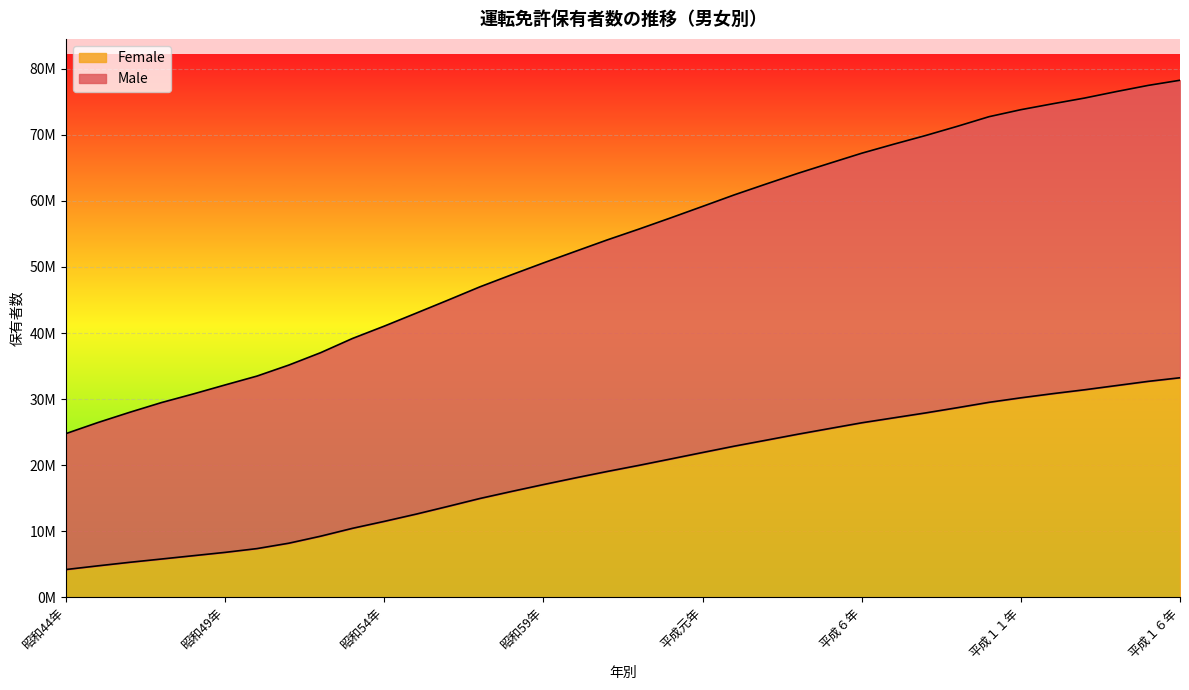

Reading left to right, list all the values displayed in this chart.

Male: 昭和44年=24782107	昭和45年=26449229	昭和46年=28000367	昭和47年=29474643	昭和48年=30778778	昭和49年=32143688	昭和50年=33482514	昭和51年=35148742	昭和52年=37022922	昭和53年=39174099	昭和54年=41042876	昭和55年=43000383	昭和56年=44973064	昭和57年=46978577	昭和58年=48814356	昭和59年=50606685	昭和60年=52347735	昭和61年=54079827	昭和62年=55724173	昭和63年=57423924	平成元年=59159342	平成２年=60908993	平成３年=62553596	平成４年=64172276	平成５年=65695677	平成６年=67205667	平成７年=68563830	平成８年=69874878	平成９年=71271222	平成１０年=72733411	平成１１年=73792756	平成１２年=74686752	平成１３年=75550711	平成１４年=76533859	平成１５年=77467729	平成１６年=78246948
Female: 昭和44年=4209159	昭和45年=4765630	昭和46年=5301018	昭和47年=5799501	昭和48年=6301715	昭和49年=6805096	昭和50年=7376413	昭和51年=8191819	昭和52年=9252977	昭和53年=10444008	昭和54年=11494676	昭和55年=12592150	昭和56年=13760217	昭和57年=14954267	昭和58年=16024556	昭和59年=17064608	昭和60年=18070644	昭和61年=19043466	昭和62年=19971509	昭和63年=20940331	平成元年=21915265	平成２年=22880118	平成３年=23780222	平成４年=24689659	平成５年=25552105	平成６年=26412320	平成７年=27157654	平成８年=27901542	平成９年=28692881	平成１０年=29510325	平成１１年=30191551	平成１２年=30820852	平成１３年=31407452	平成１４年=32044482	平成１５年=32681581	平成１６年=33226722